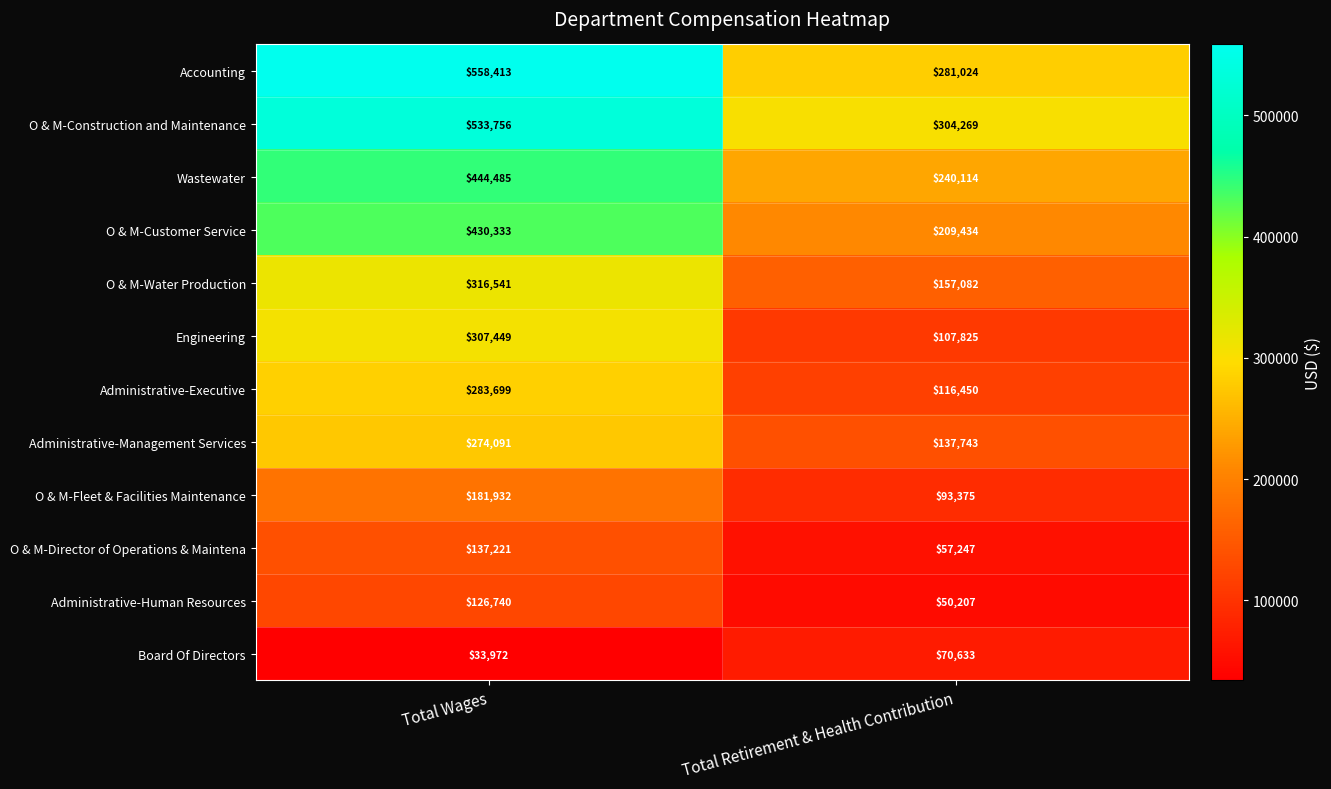

The Accounting series shows 981886 at Total Wages. True or false?

False